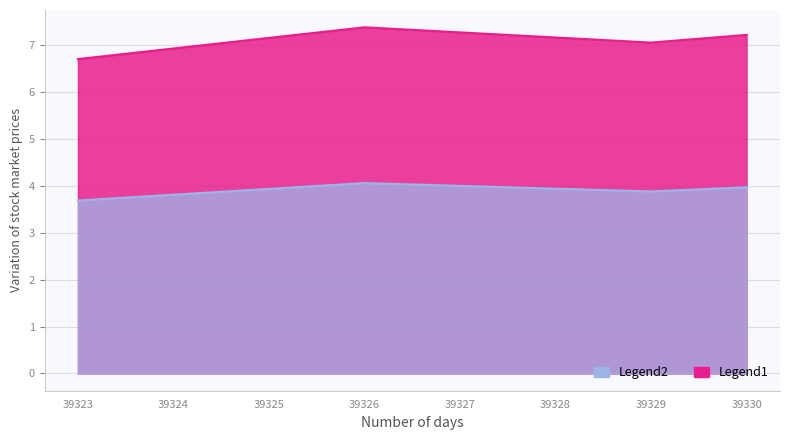

List the labels in order of value, smallest first.

39323, 39329, 39330, 39326